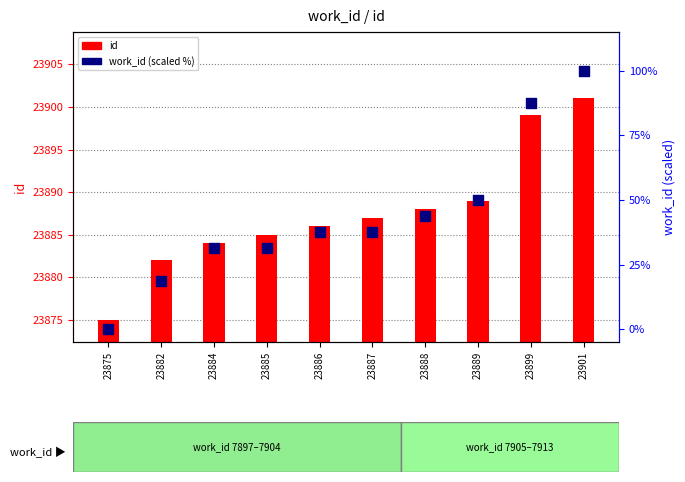

Which series has the largest total across all categories?

id